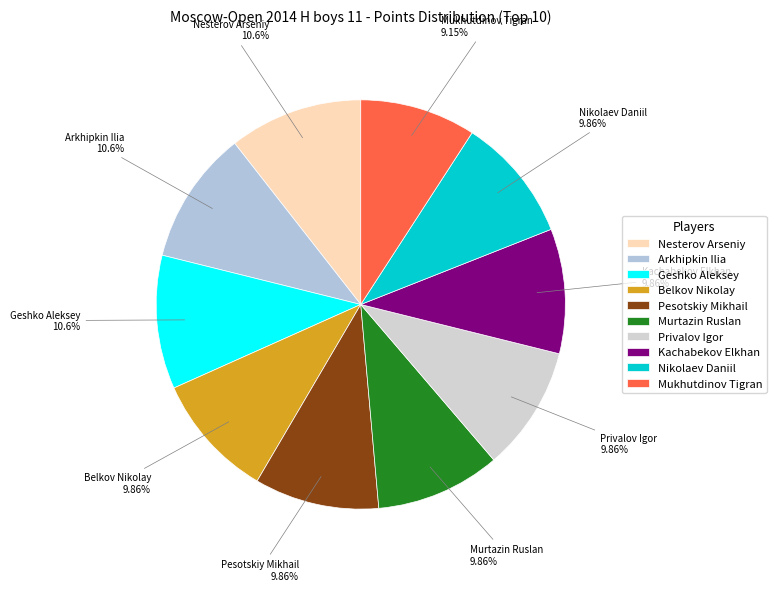

To the nearest percent, what is the average slice percentage?

10%